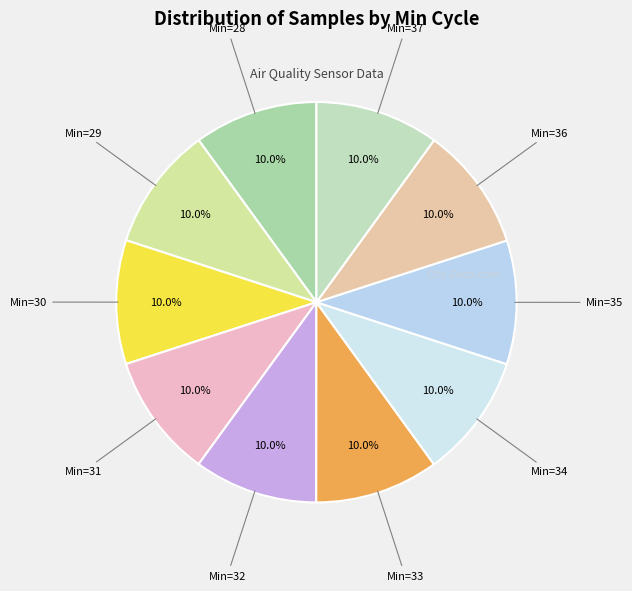

How many segments does this pie chart have?

10